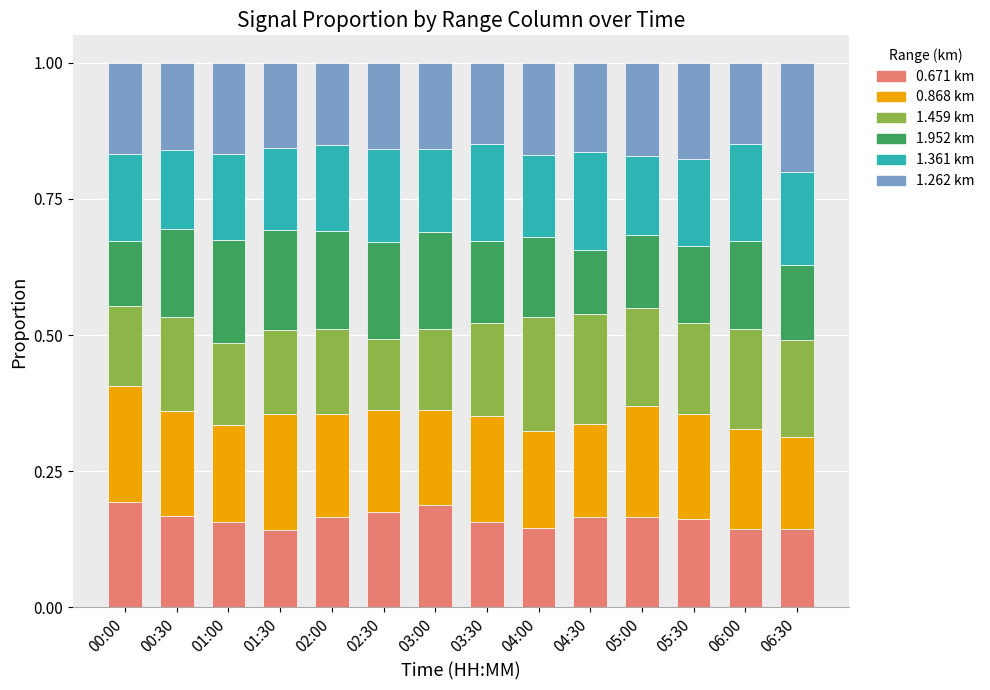

Count the number of categories in the chart.

14